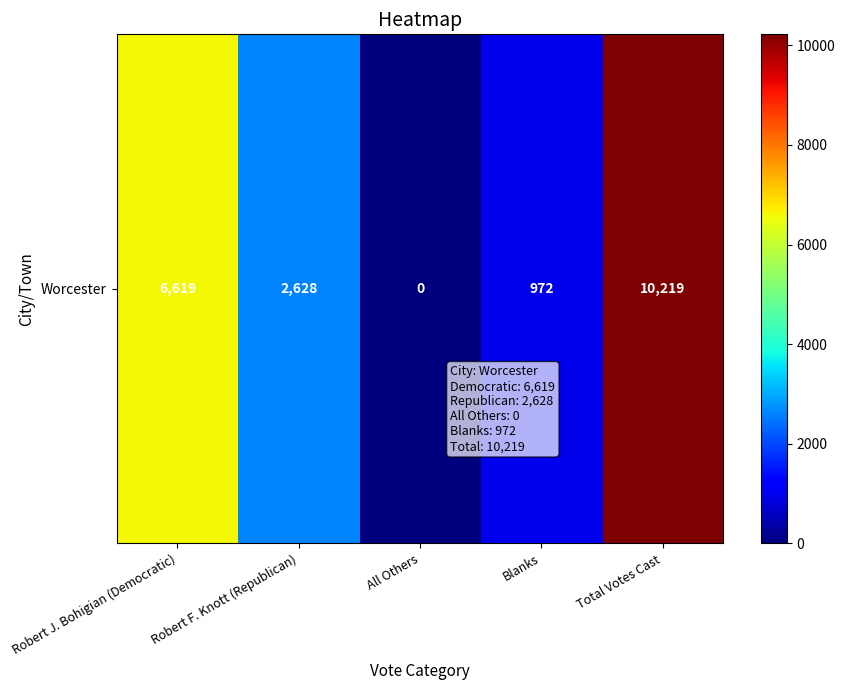

True or false: the data shows 3584 at Total Votes Cast.

False